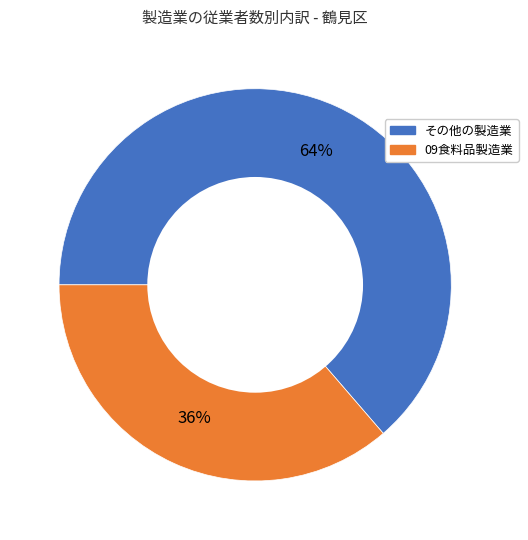

To the nearest percent, what is the average slice percentage?

50%